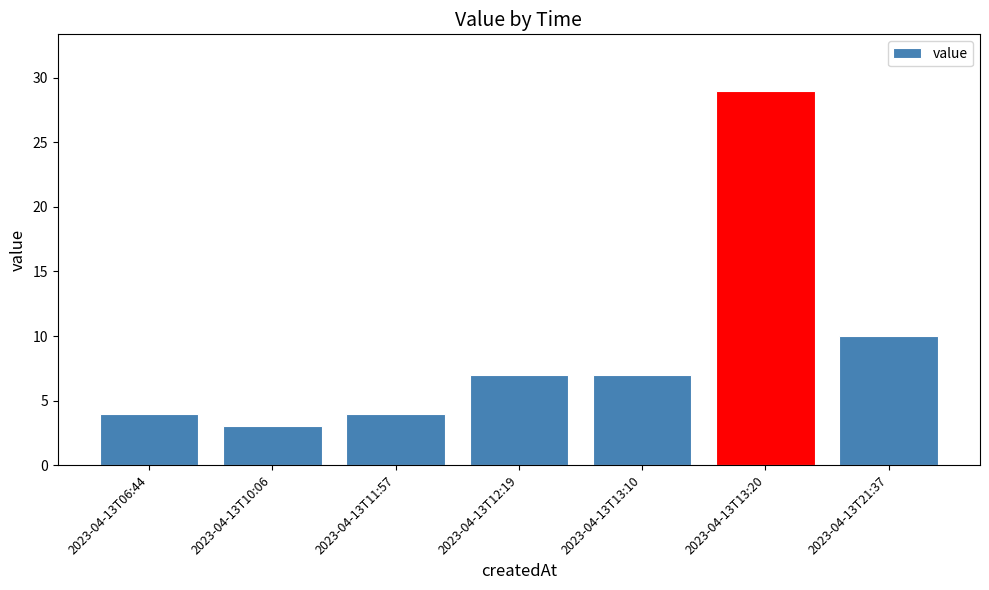

Is it true that the value at 2023-04-13T21:37 is 5?

False